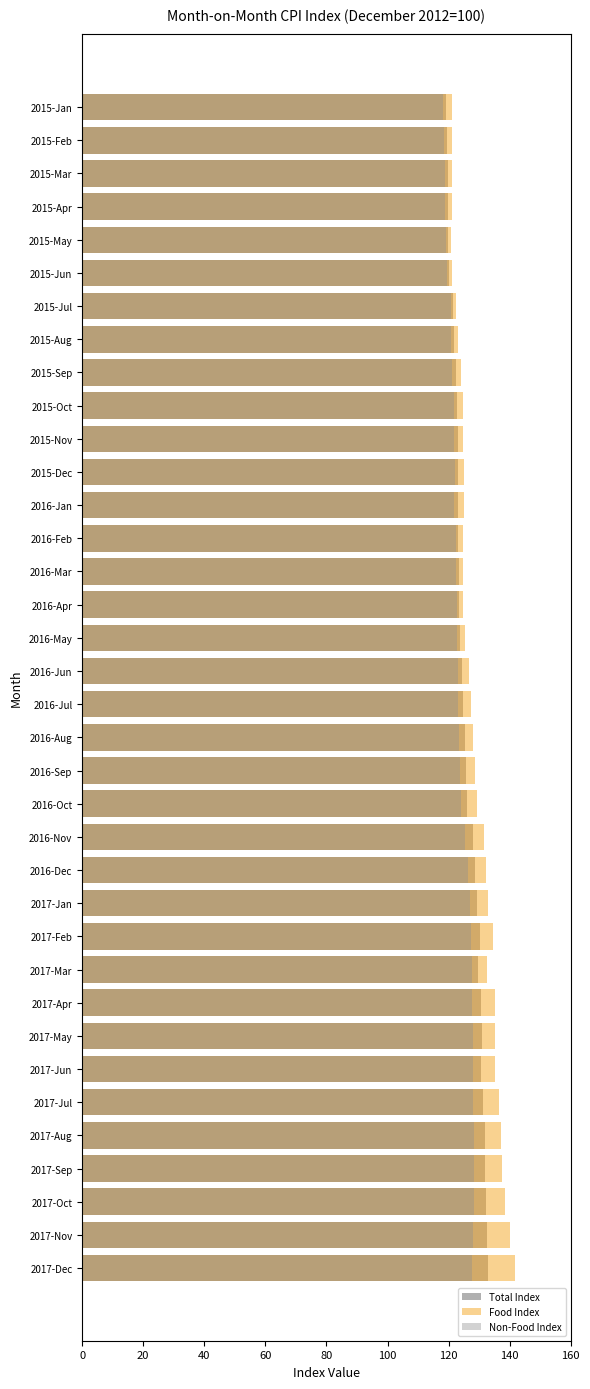

The Non-Food Index series shows 121.9 at 2016-Jan. True or false?

True